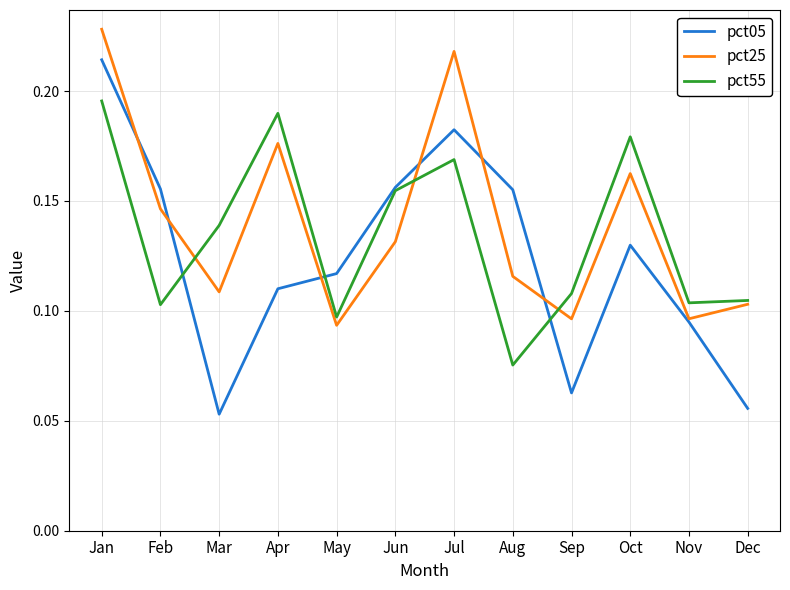

Where do pct25 and pct55 first cross each other?

Feb and Mar